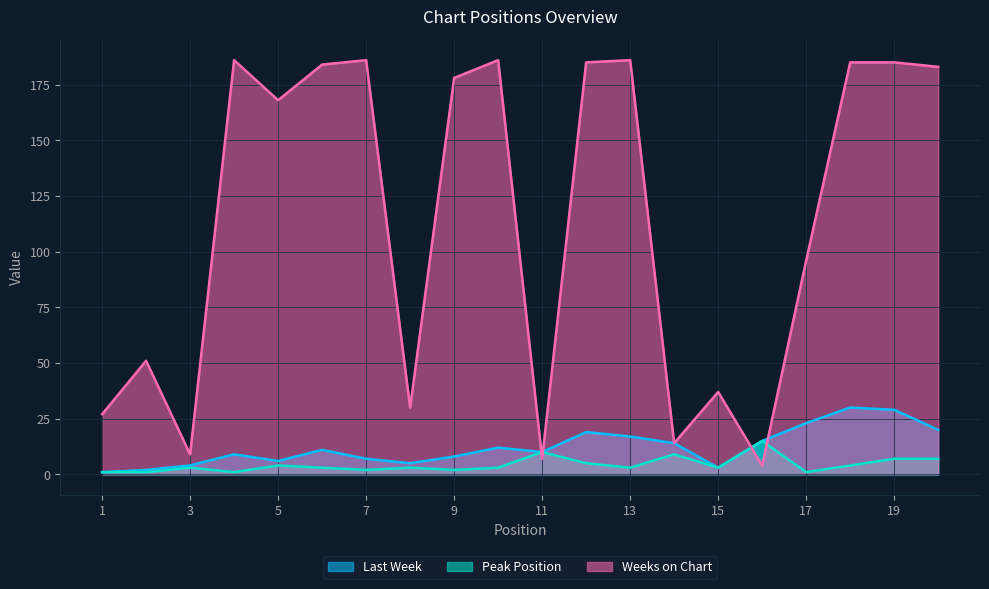

Reading left to right, list all the values displayed in this chart.

Last Week: 1	2	4	9	6	11	7	5	8	12	10	19	17	14	3	15	23	30	29	20
Peak Position: 1	1	3	1	4	3	2	3	2	3	10	5	3	9	3	15	1	4	7	7
Weeks on Chart: 27	51	9	186	168	184	186	30	178	186	7	185	186	14	37	4	96	185	185	183